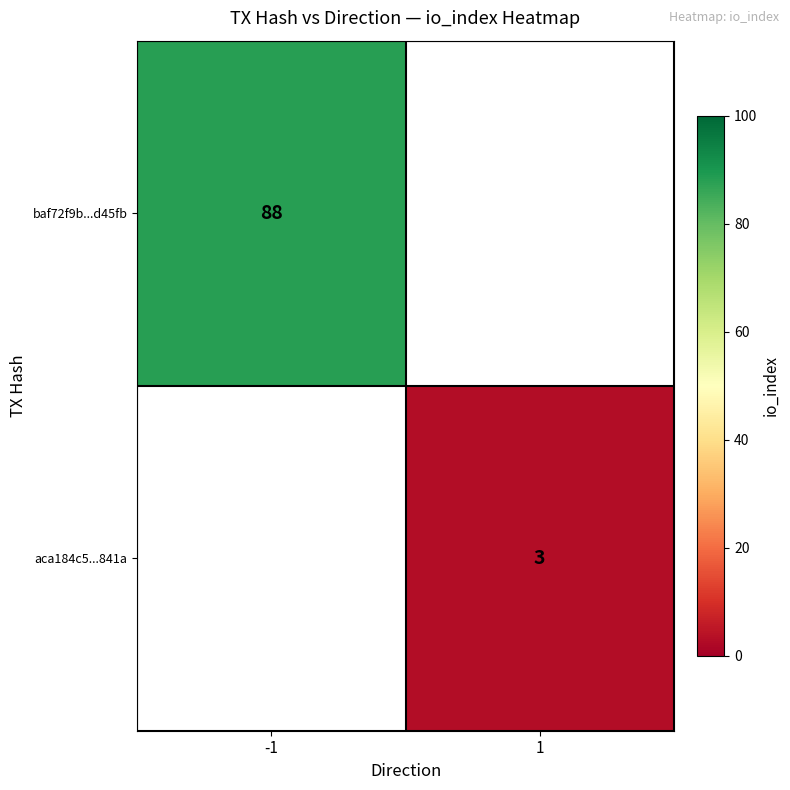

At which category does the chart reach its minimum across all series?

1